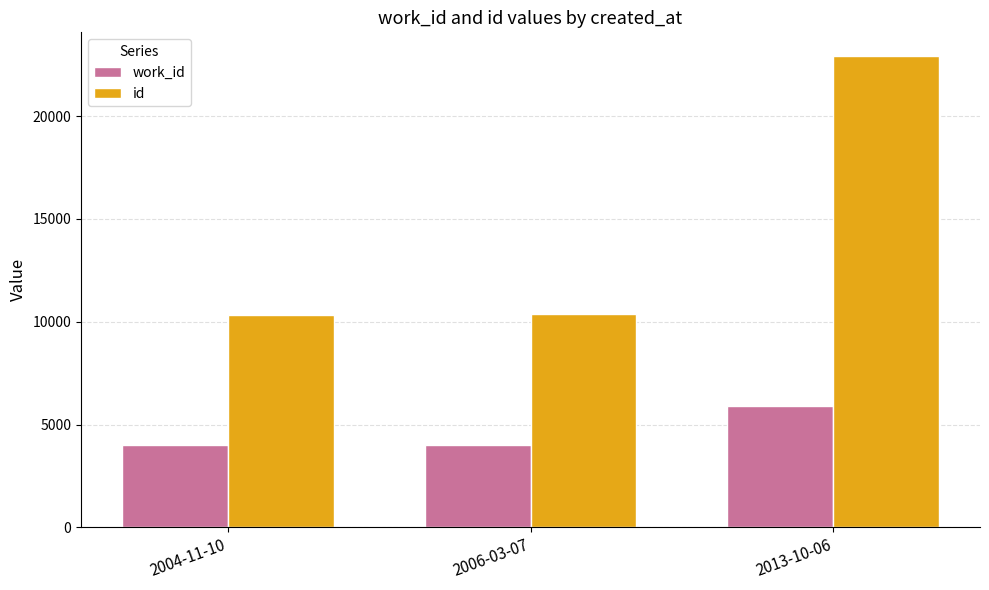

List the series in order of their peak value, highest first.

id, work_id